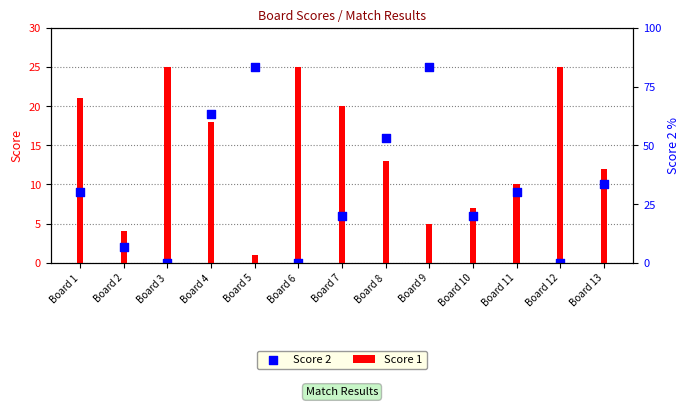

At which category is the sum across all series the highest?

Board 4